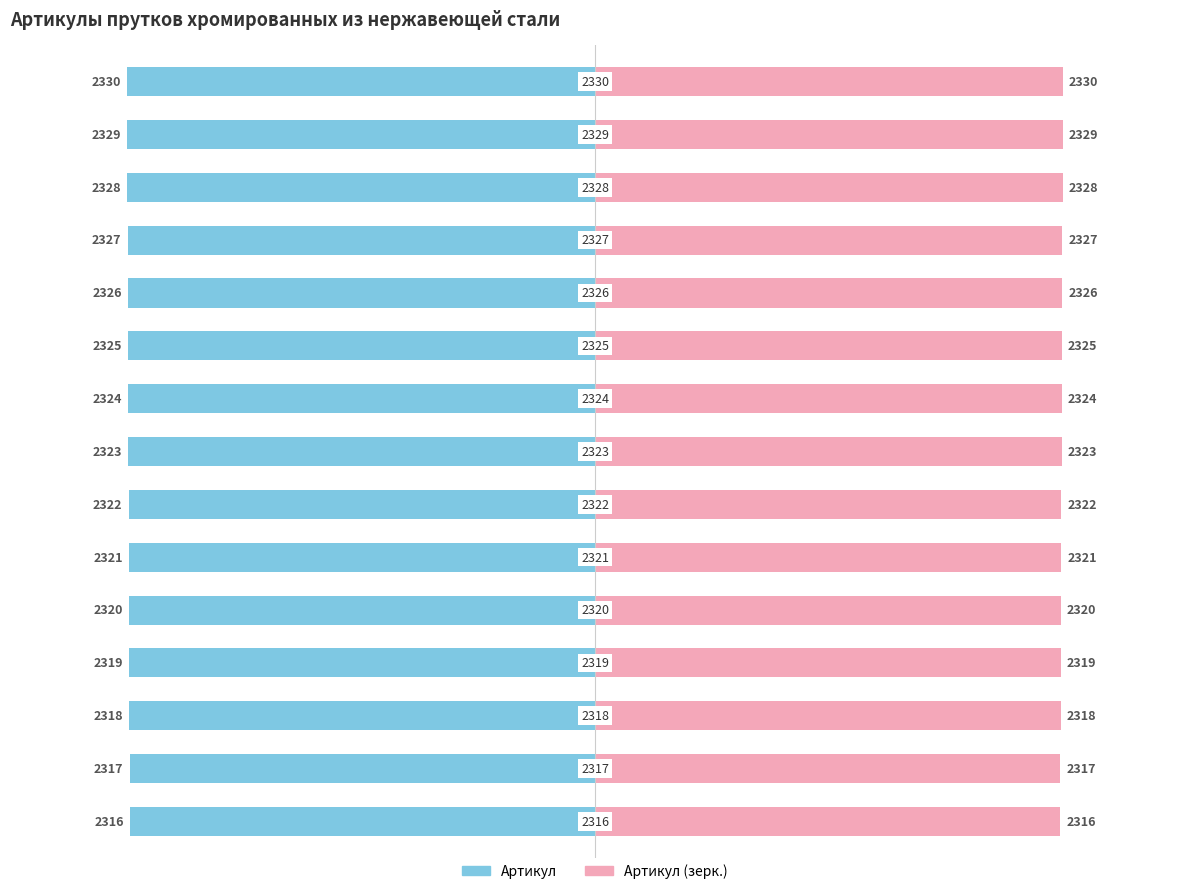

What are all the series names shown in the legend?

Артикул, Артикул (зерк.)